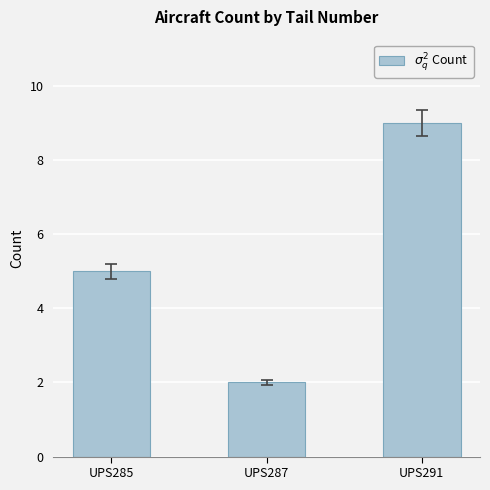

Rank the categories by value from highest to lowest.

UPS291, UPS285, UPS287